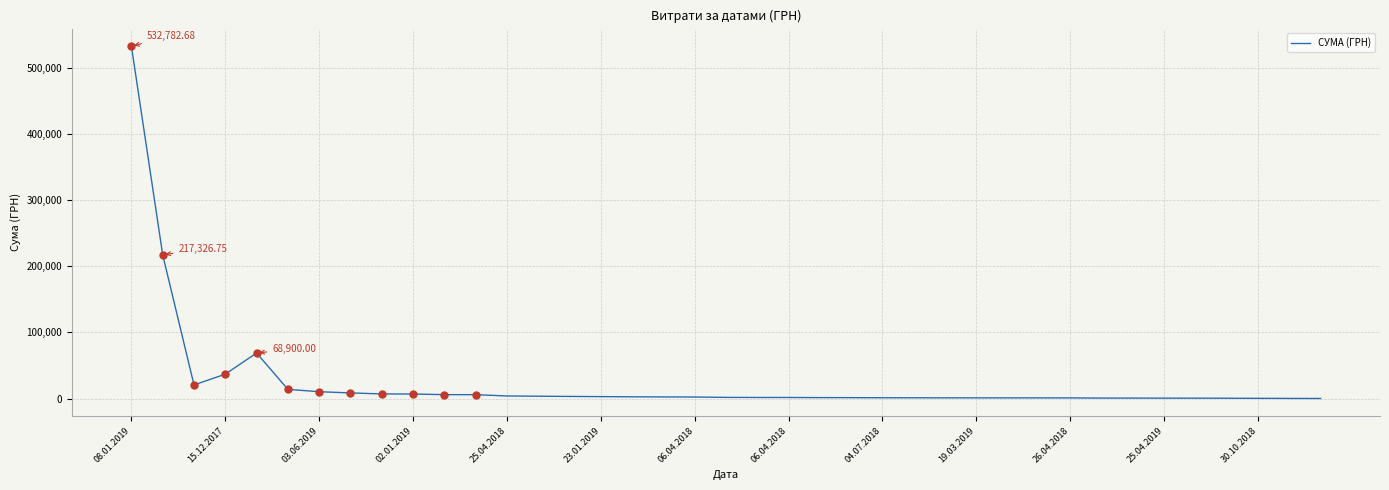

What is the sum of all values?

975728.0